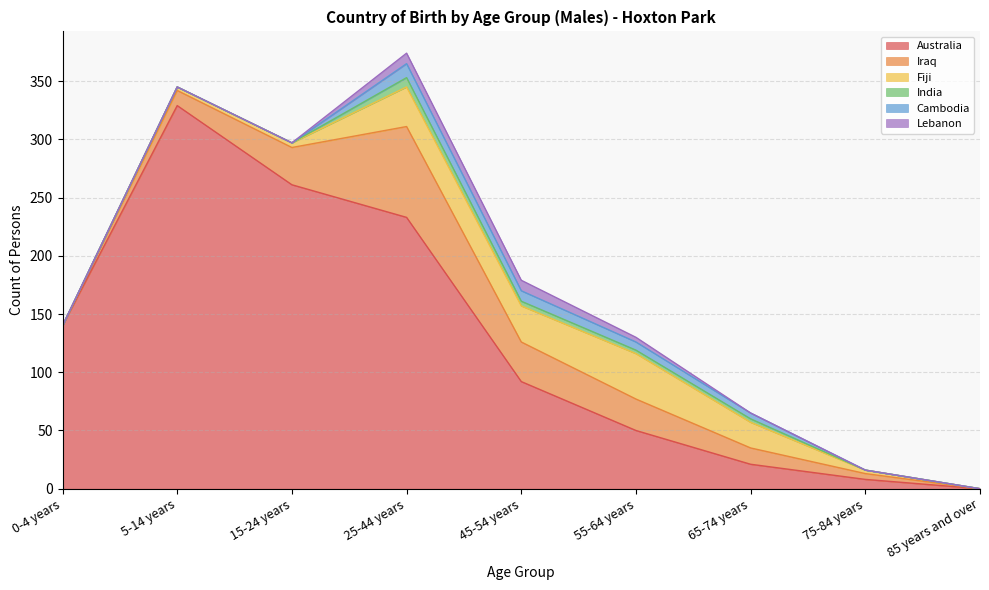

How many distinct data groups are displayed?

6